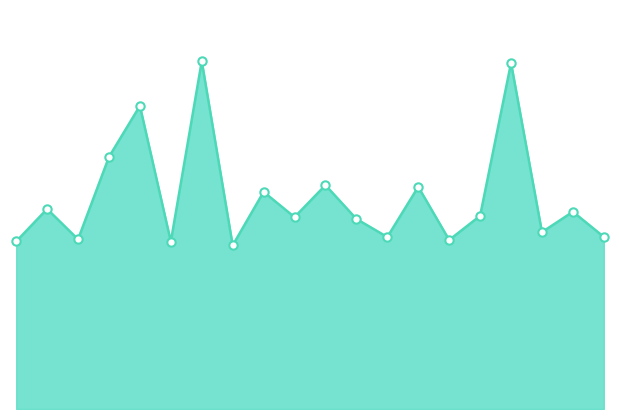

Rank the categories by value from highest to lowest.

00:12, 00:32, 00:08, 00:06, 00:20, 00:26, 00:16, 00:02, 00:36, 00:30, 00:18, 00:22, 00:34, 00:38, 00:24, 00:04, 00:28, 00:00, 00:10, 00:14